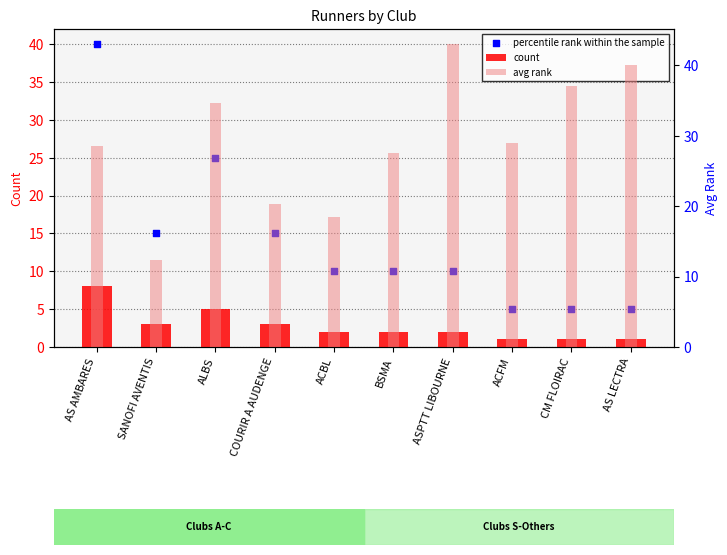

What is the total value across all series at ALBS?

64.6